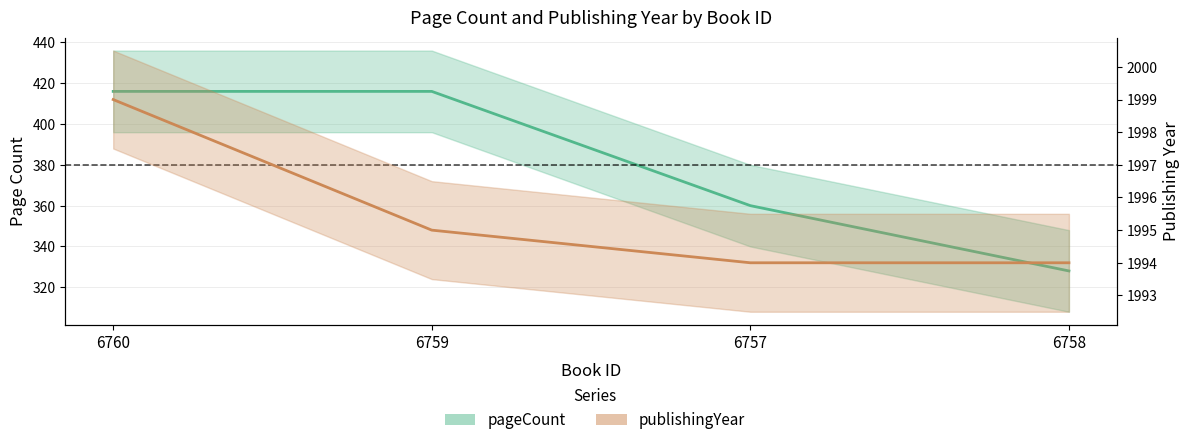

Between 6759 and 6758, which series saw the biggest shift?

pageCount